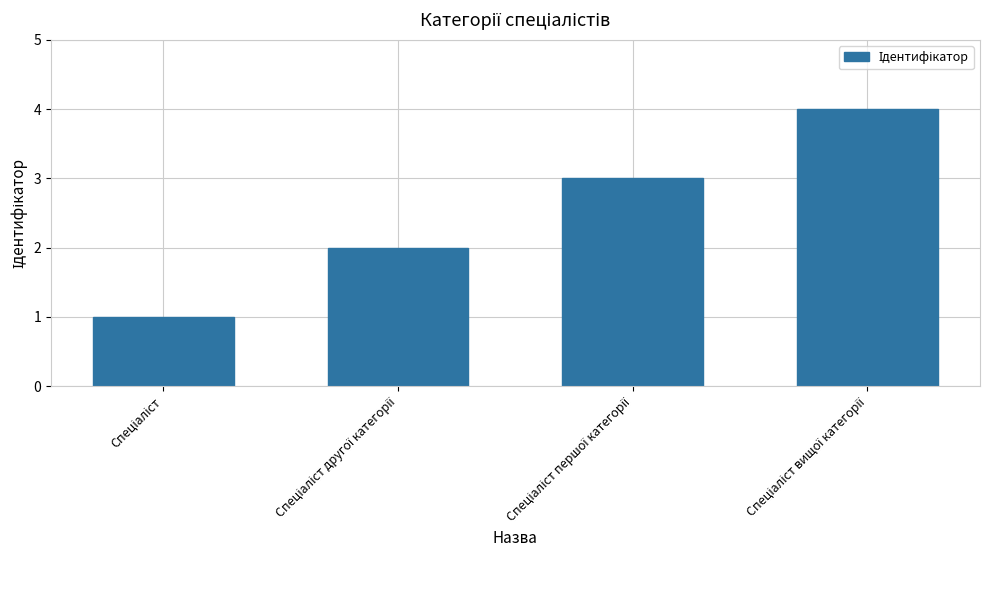

What is the greatest value displayed?

4